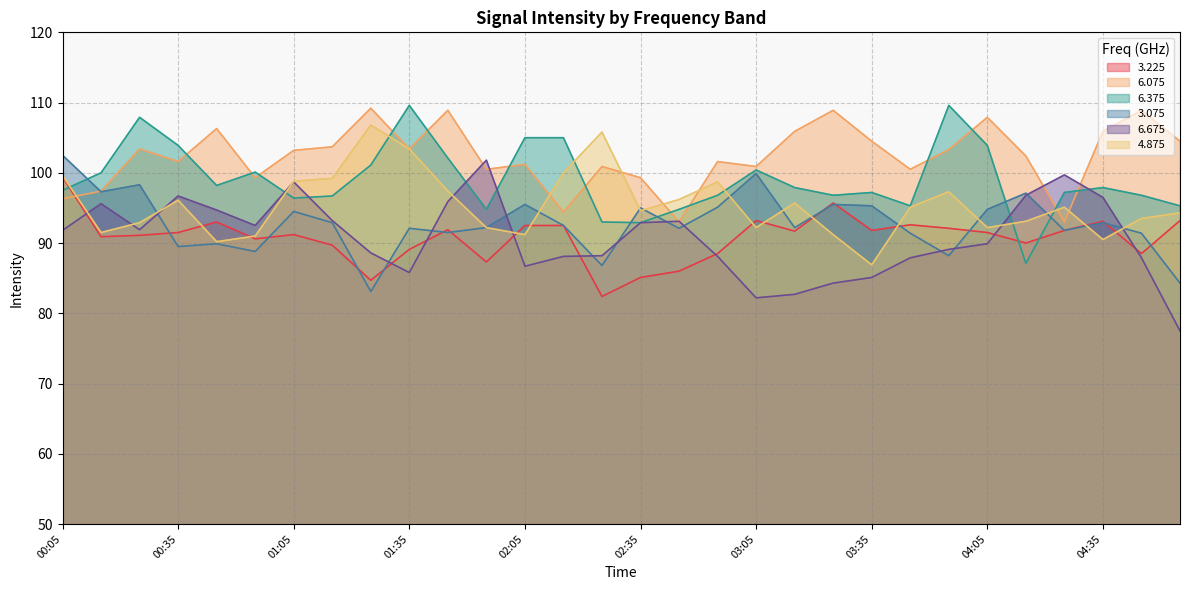

Where do 6.375 and 4.875 first cross each other?

00:05 and 00:15